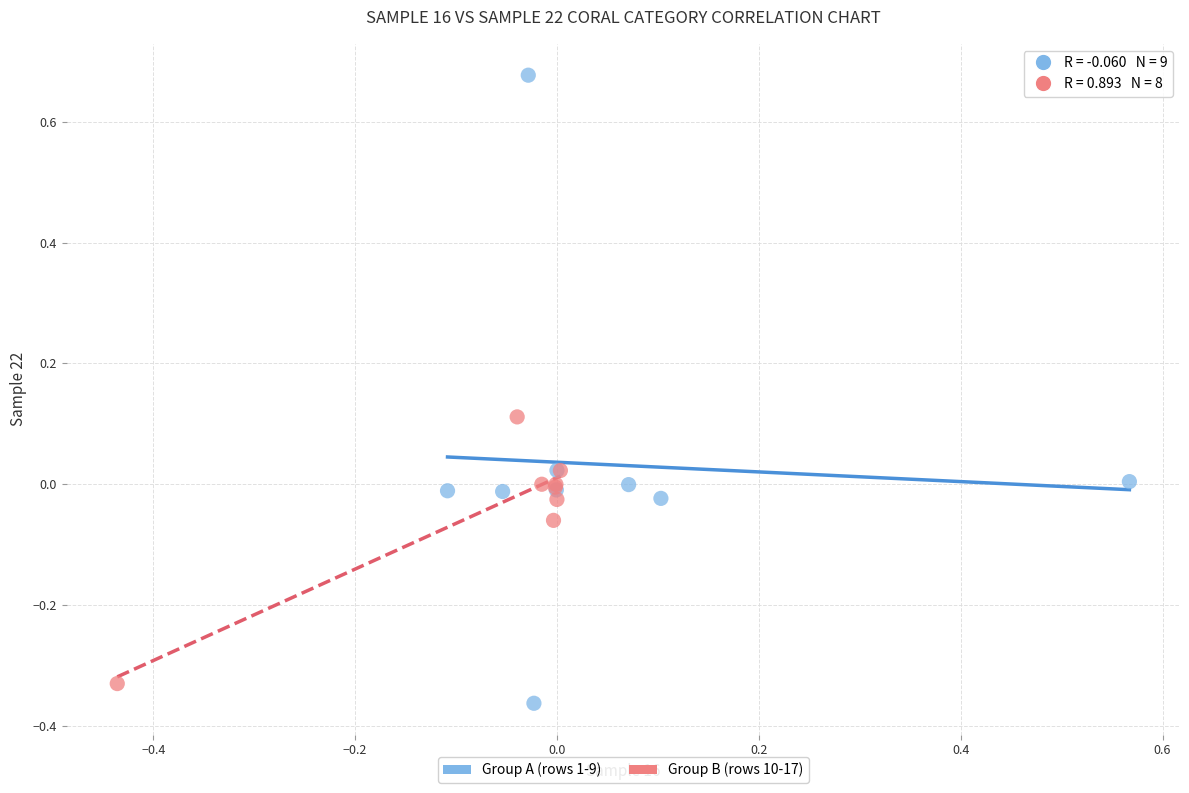

Which series contains the highest Y value?

Group A (rows 1-9)